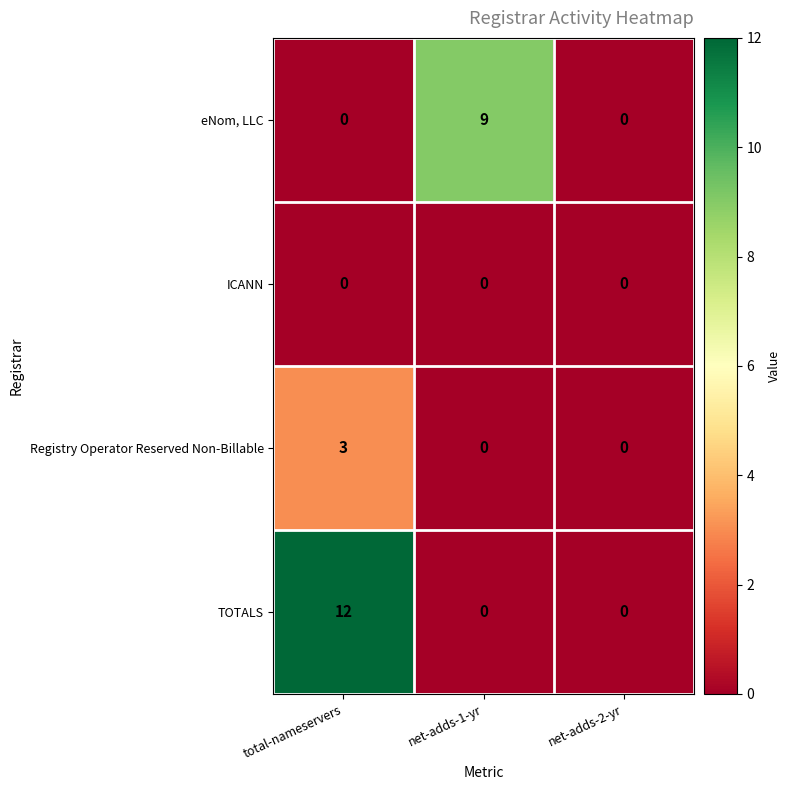

What is the highest value of the TOTALS series?

12